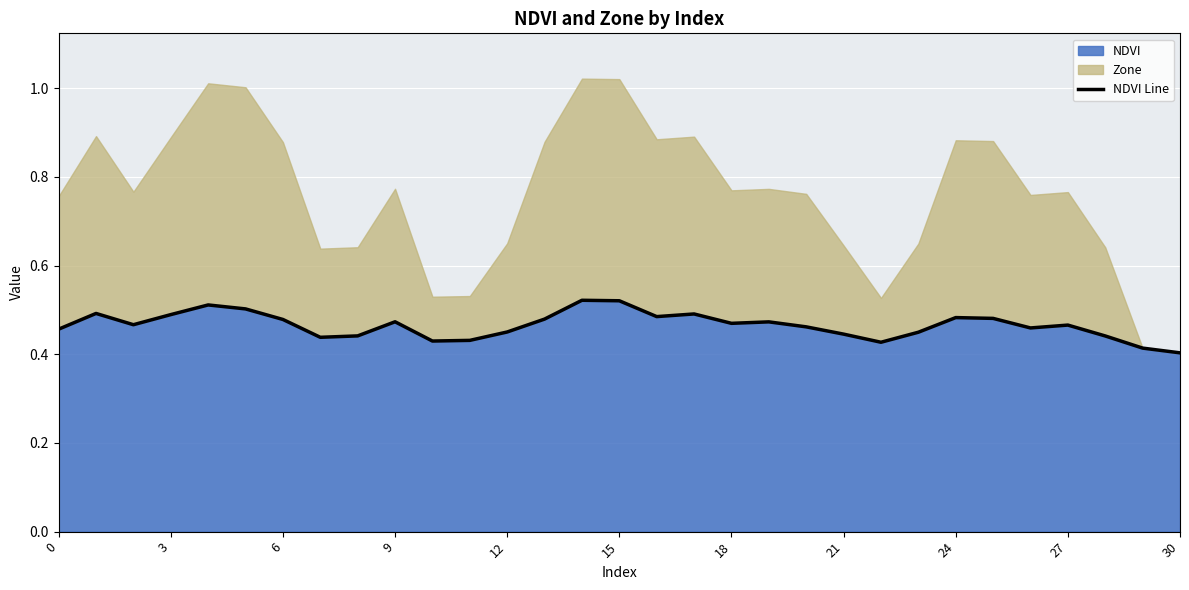

What is the value of the 17th point from the left?

0.5